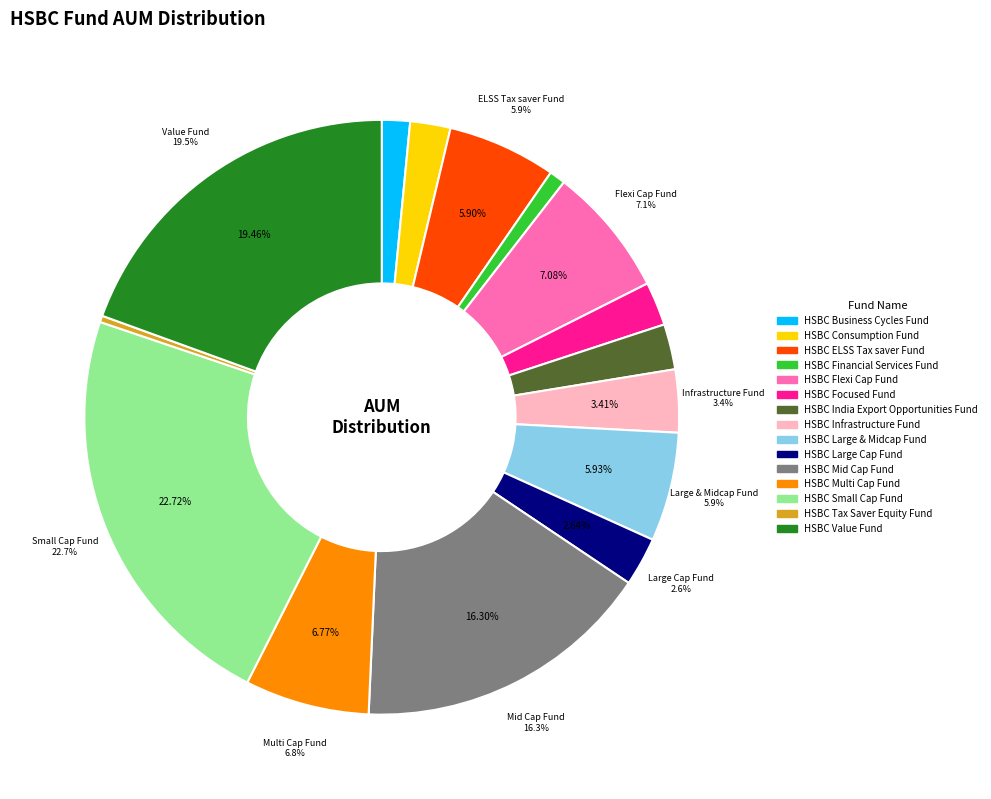

To the nearest percent, what is the difference between the HSBC Infrastructure Fund and HSBC Focused Fund slice percentages?

1%